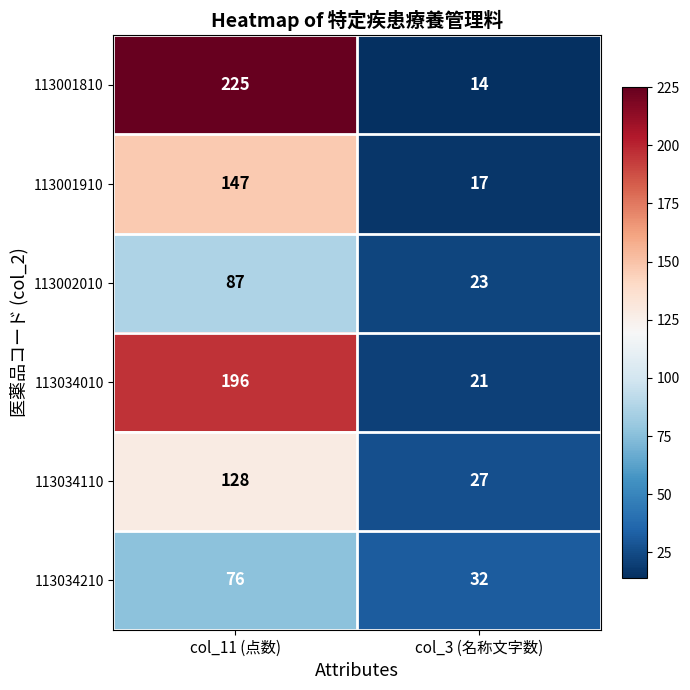

Which series changed the most between col_11 (点数) and col_3 (名称文字数)?

113001810